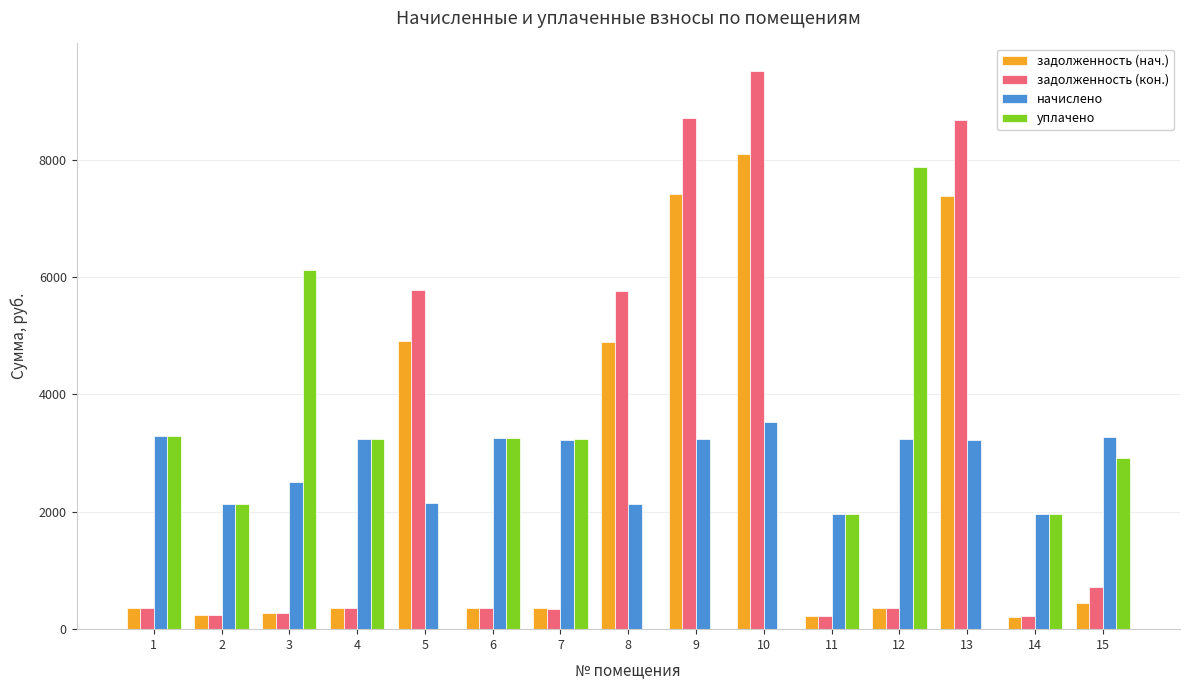

What is the total value across all series at 14?

4345.4